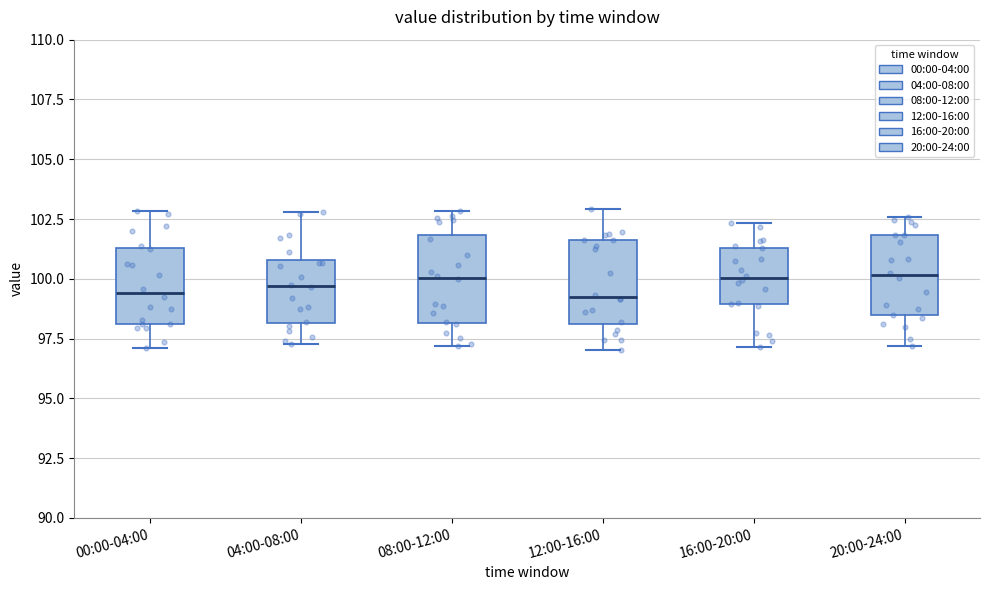

Where is the upper edge of the box for 08:00-12:00 on the y-axis? The values are not printed on the chart, so give them approximately, as read against the axis.

102.0